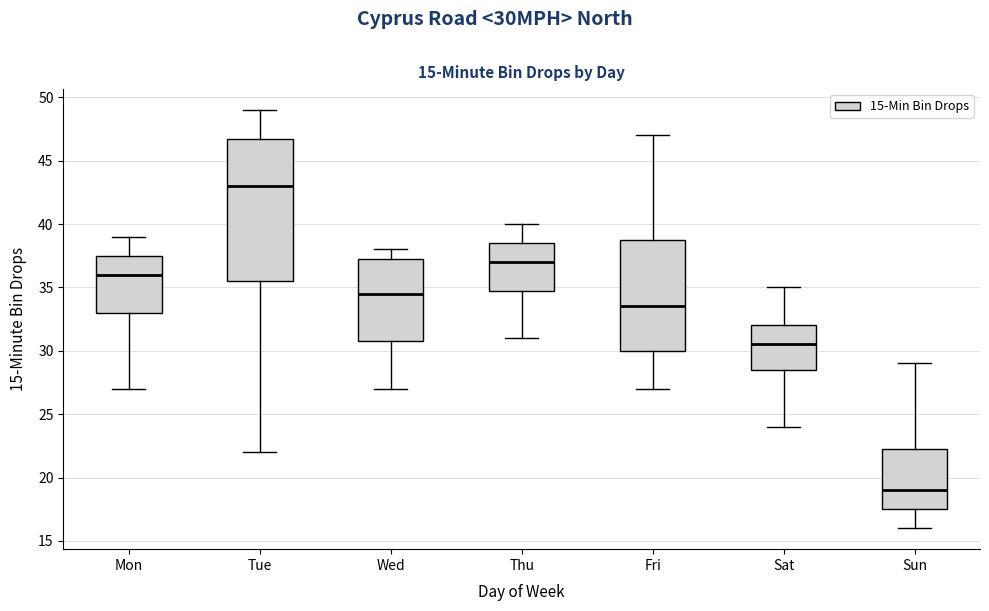

Which box is the tallest, from its lower edge to its upper edge?

Tue